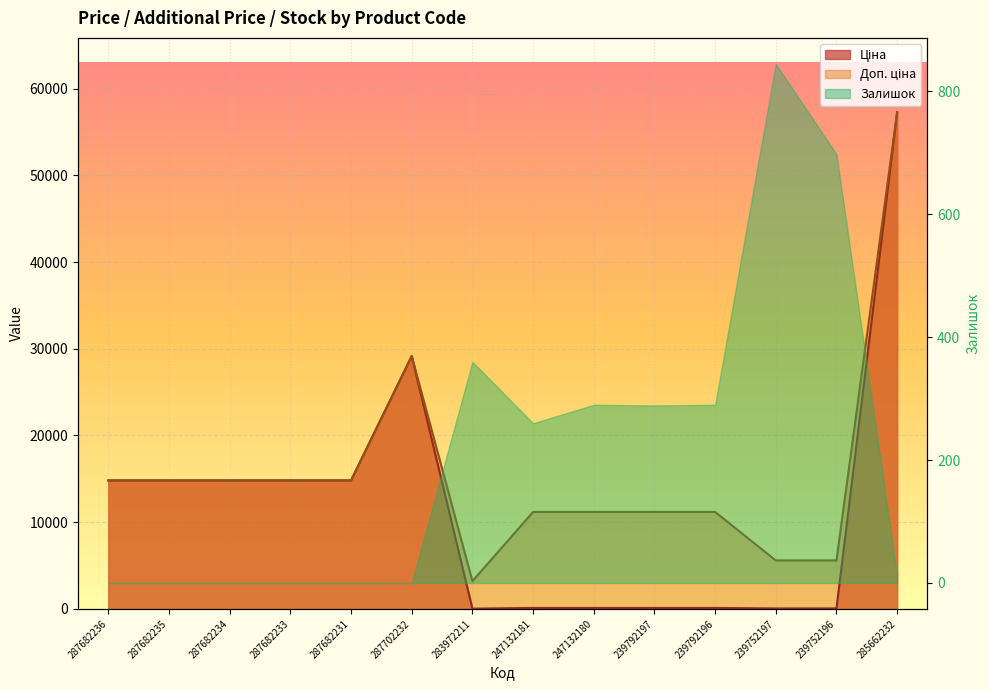

True or false: Ціна and Доп. ціна cross at least once.

False